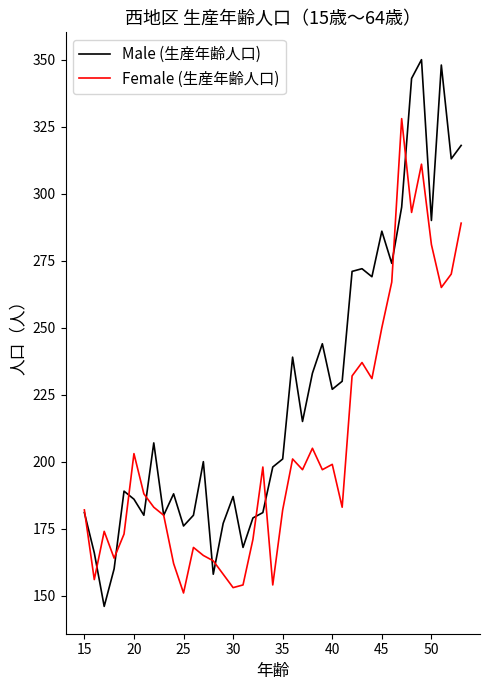

Reading left to right, what are all the values shown in this chart?

Male (生産年齢人口): 181	166	146	160	189	186	180	207	180	188	176	180	200	158	177	187	168	179	181	198	201	239	215	233	244	227	230	271	272	269	286	274	295	343	350	290	348	313	318
Female (生産年齢人口): 182	156	174	164	173	203	188	183	180	162	151	168	165	163	158	153	154	171	198	154	182	201	197	205	197	199	183	232	237	231	250	267	328	293	311	281	265	270	289